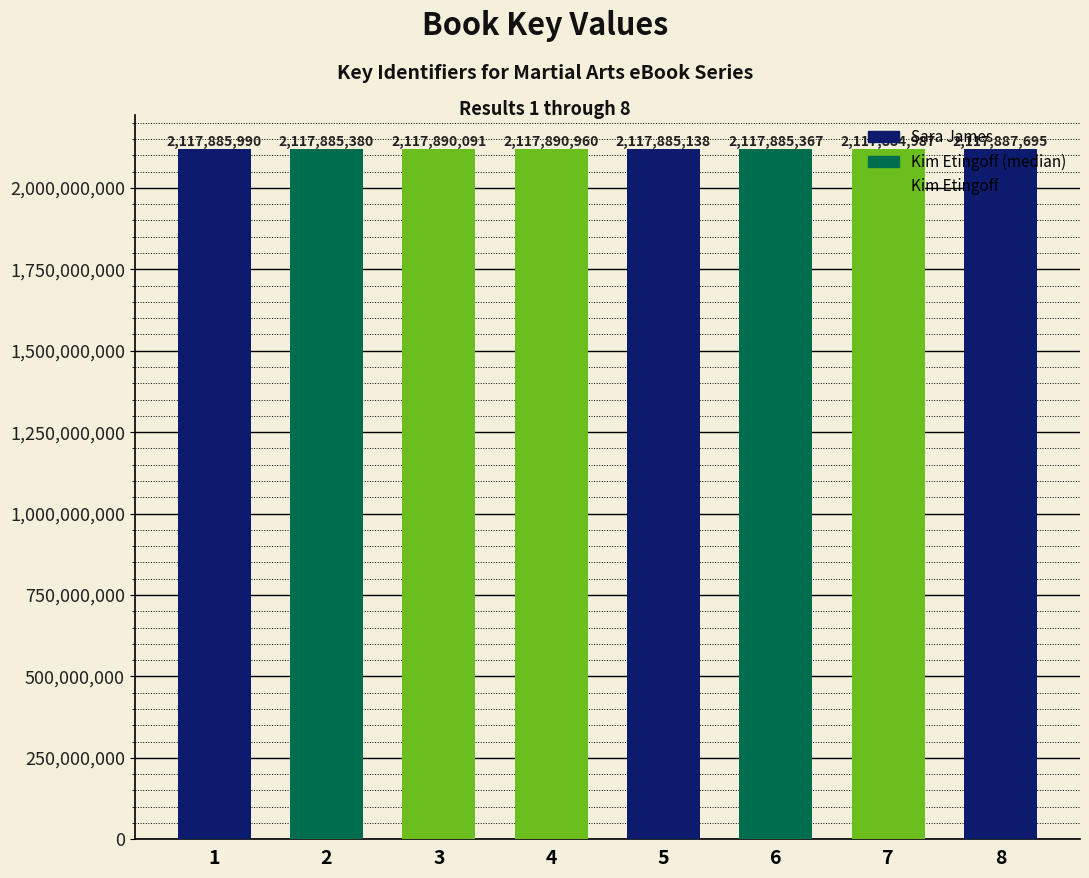

What is the change in value from 6 to 7?

-380